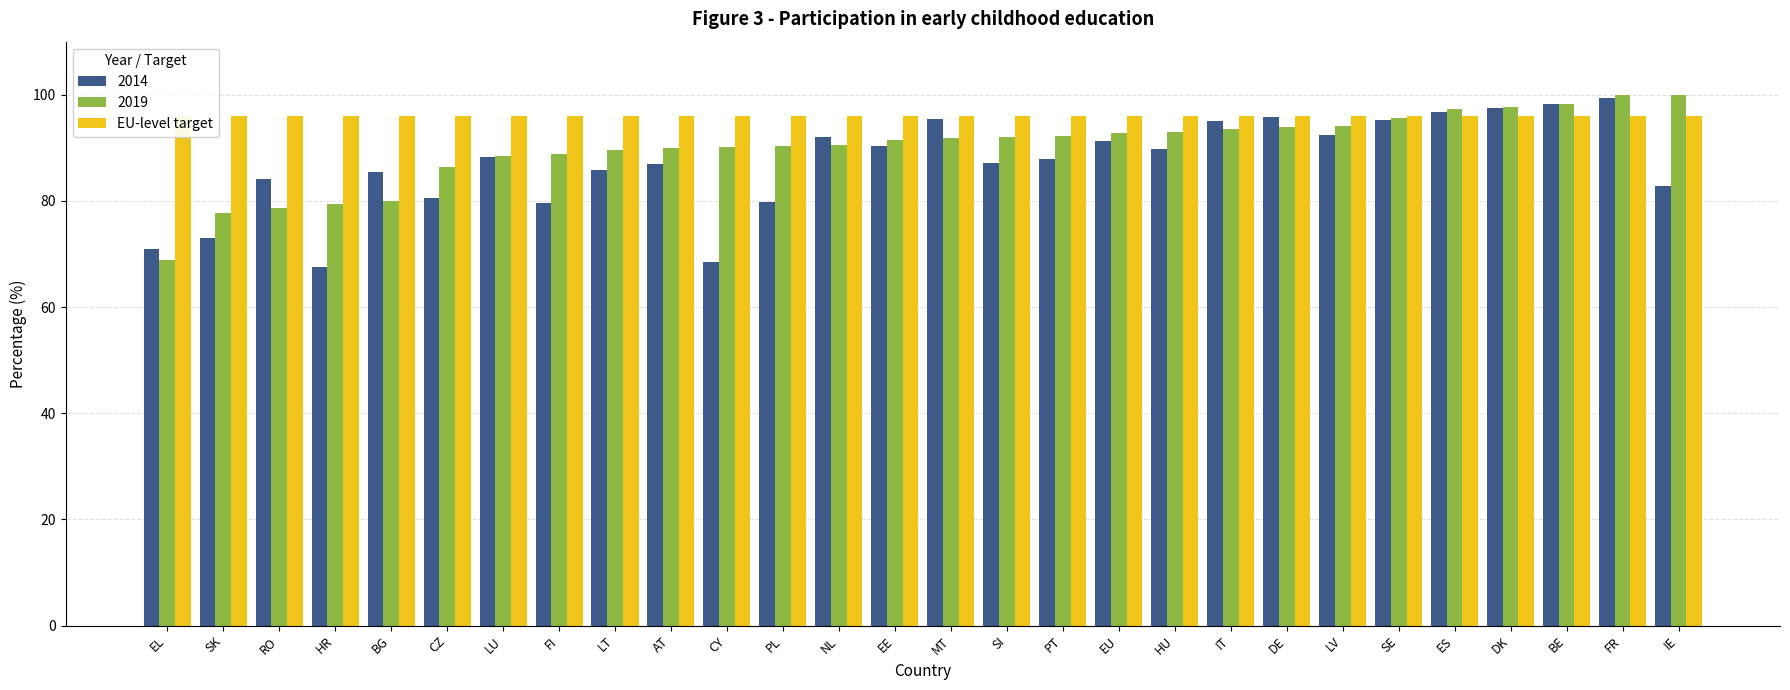

Reading left to right, extract all data points from this chart.

2014: 71.0	73.0	84.2	67.6	85.5	80.5	88.3	79.7	85.9	86.9	68.5	79.8	92.0	90.3	95.5	87.2	87.9	91.2	89.7	95.1	95.8	92.5	95.2	96.7	97.5	98.3	99.3	82.9
2019: 68.8	77.8	78.6	79.4	79.9	86.3	88.4	88.8	89.6	89.9	90.1	90.3	90.5	91.5	91.9	92.1	92.2	92.8	92.9	93.6	94.0	94.1	95.6	97.3	97.7	98.3	100.0	100.0